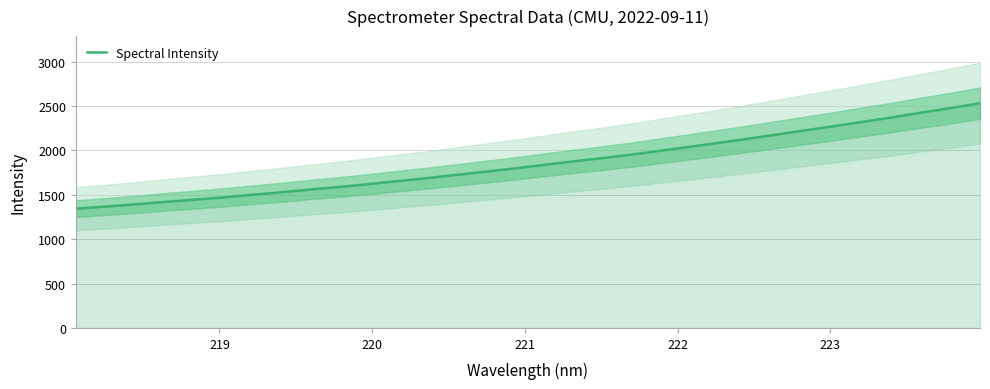

What is the lowest value of the Spectral Intensity series?

1344.1